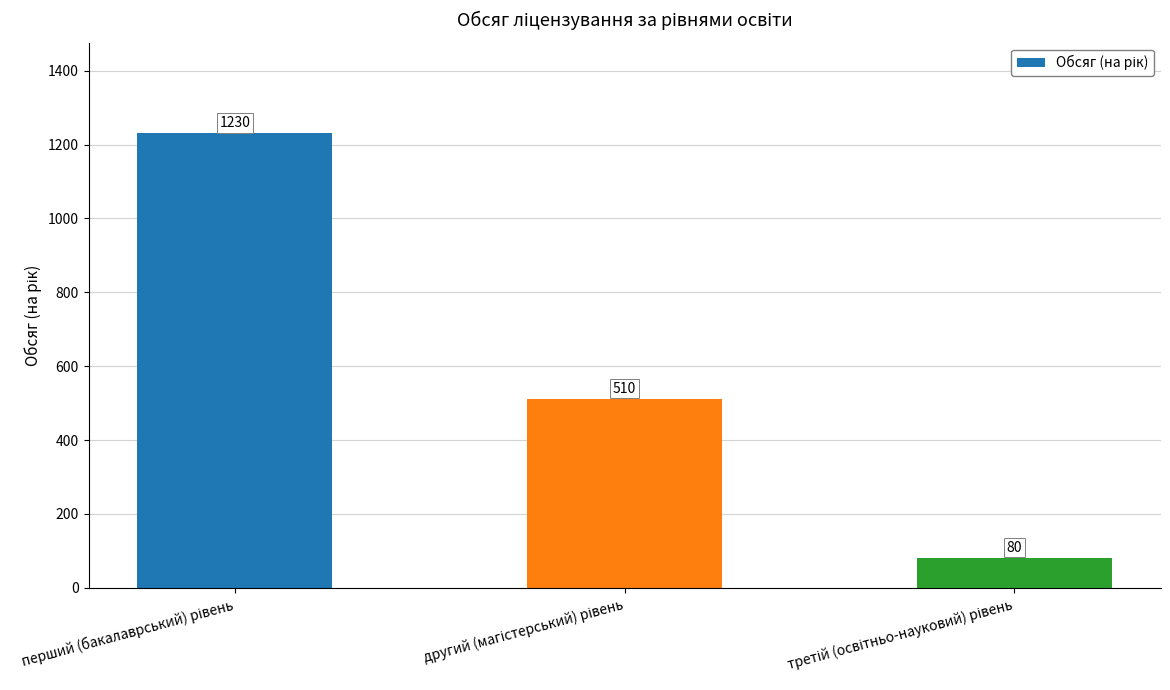

Count the values in the range 80 to 1230.

3